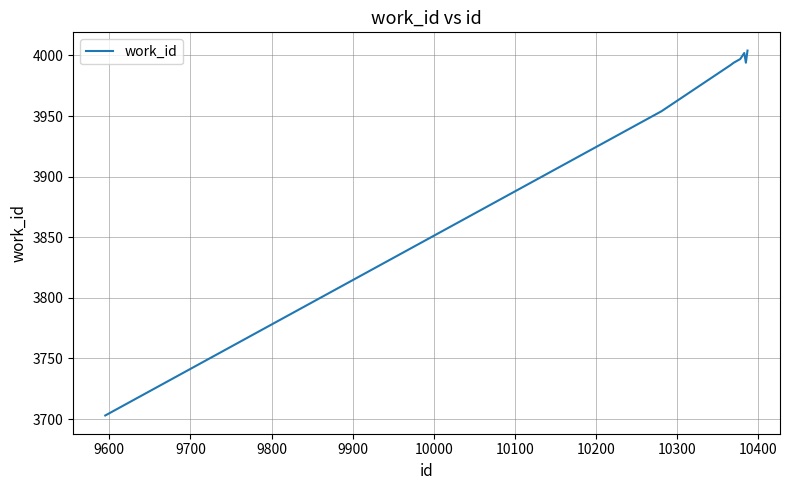

Count the number of categories in the chart.

10